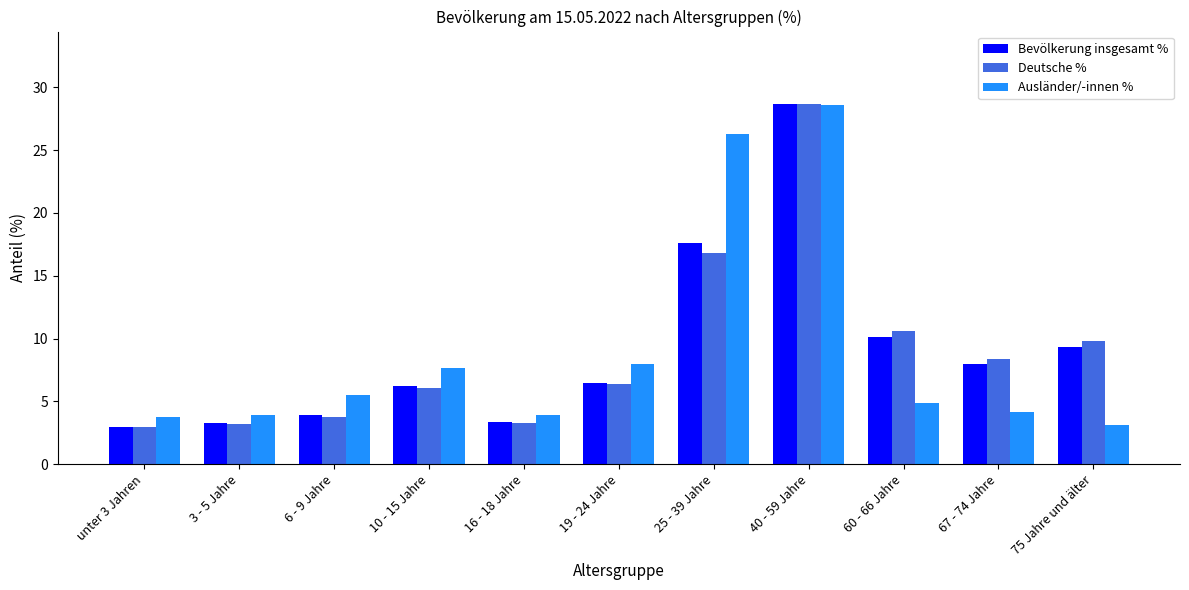

What are all the series names shown in the legend?

Bevölkerung insgesamt %, Deutsche %, Ausländer/-innen %